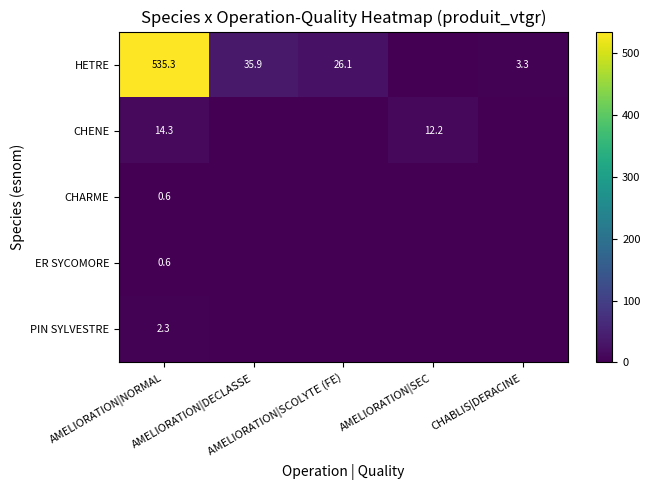

Is it true that ER SYCOMORE equals 0.3 at AMELIORATION|DECLASSE?

False